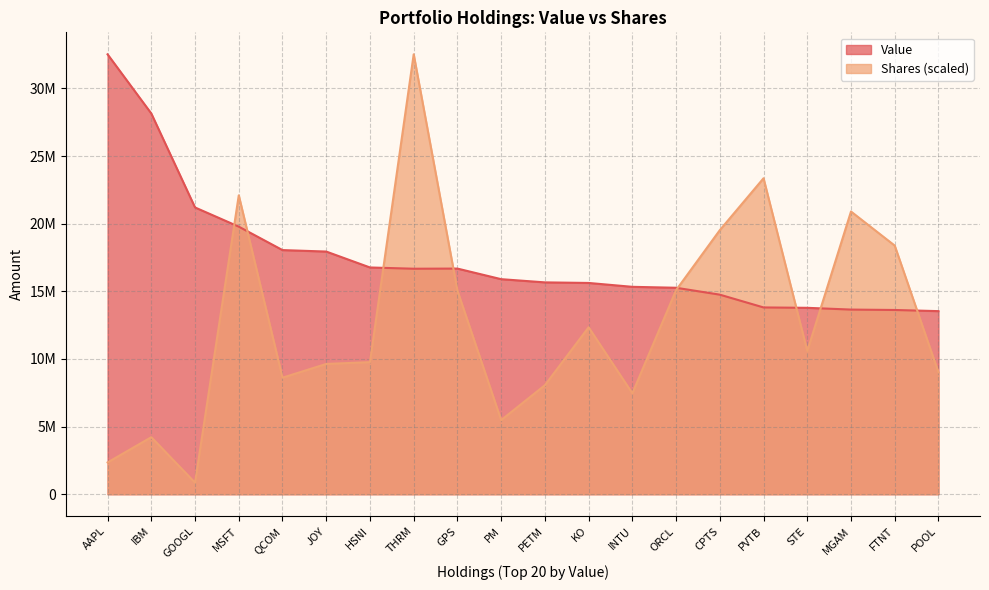

What are all the series names shown in the legend?

Value, Shares (scaled)